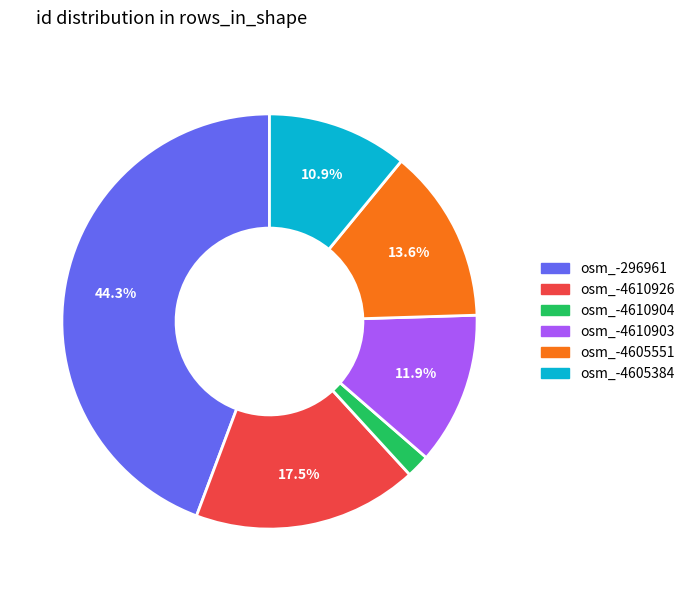

What percentage is the osm_-4605551 slice, to the nearest percent?

14%